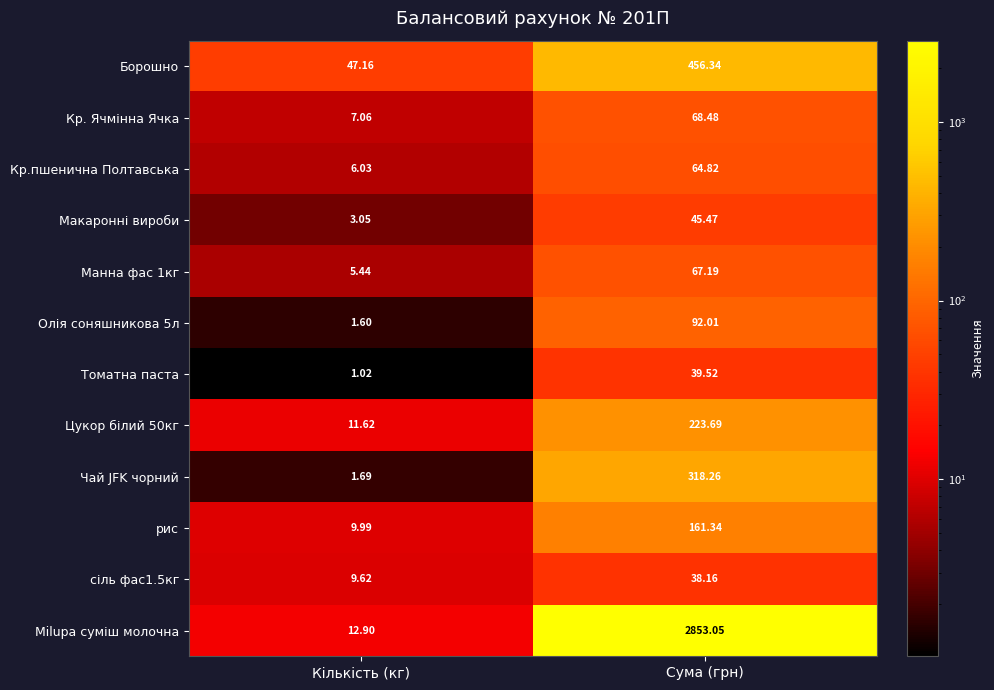

How many values in the Олія соняшникова 5л series exceed 92?

1